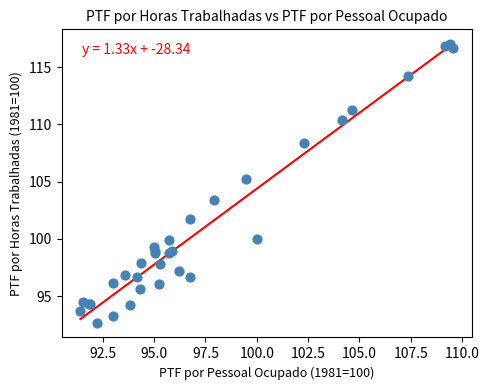

What Y value in the scatter plot is closest to 104?

103.4